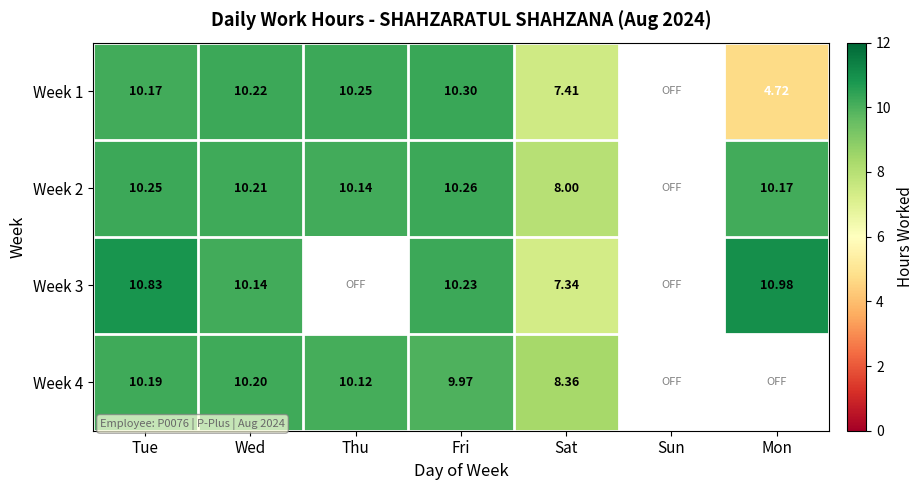

Is it true that Week 4 equals 2.6 at Tue?

False